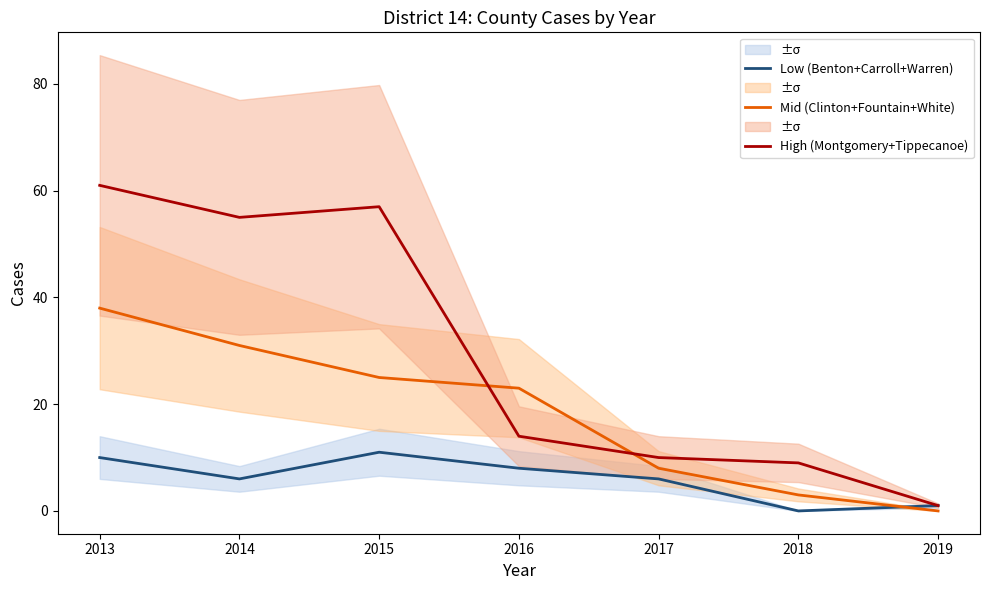

At which category is the sum across all series the highest?

2013